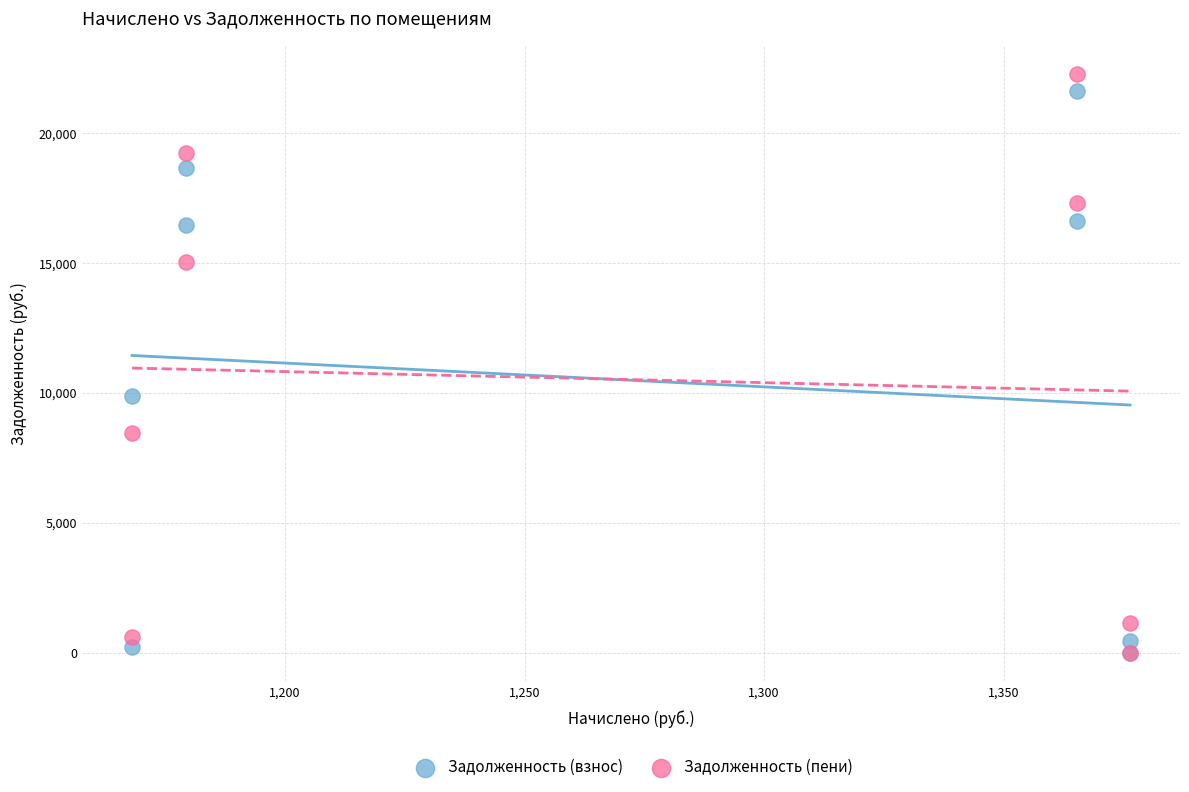

In the Задолженность (взнос) series, what Y value is closest to 10807?

9884.4